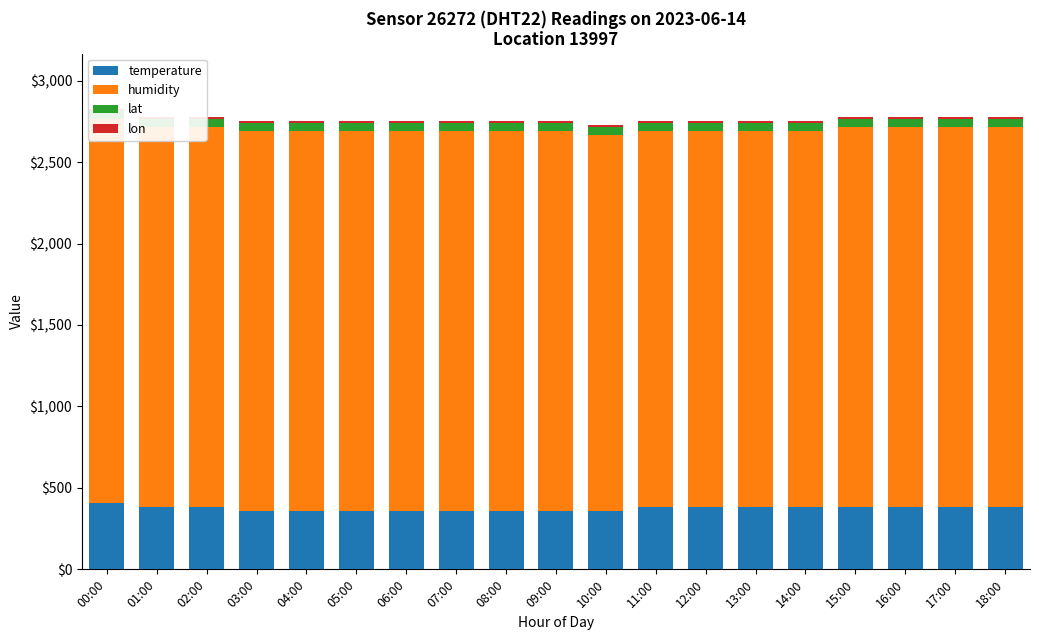

Is it true that temperature equals 384.9 at 16:00?

True